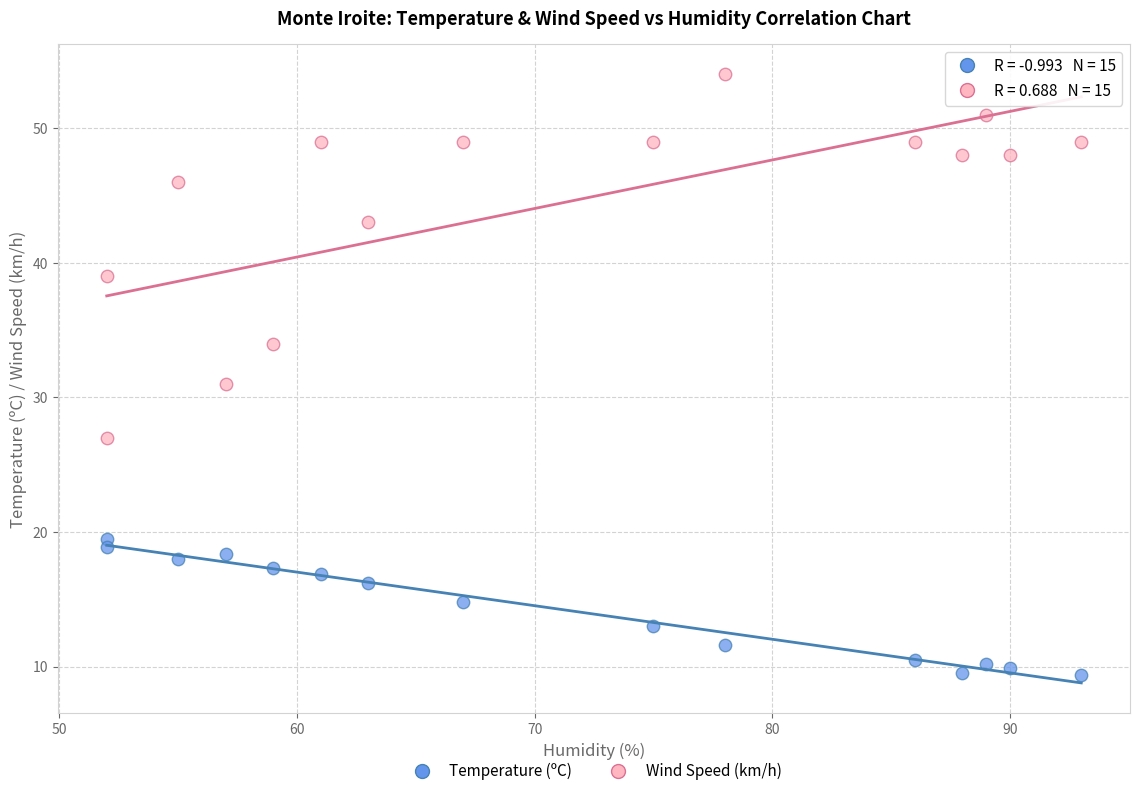

Which series reaches the minimum Y coordinate?

Temperature (ºC)